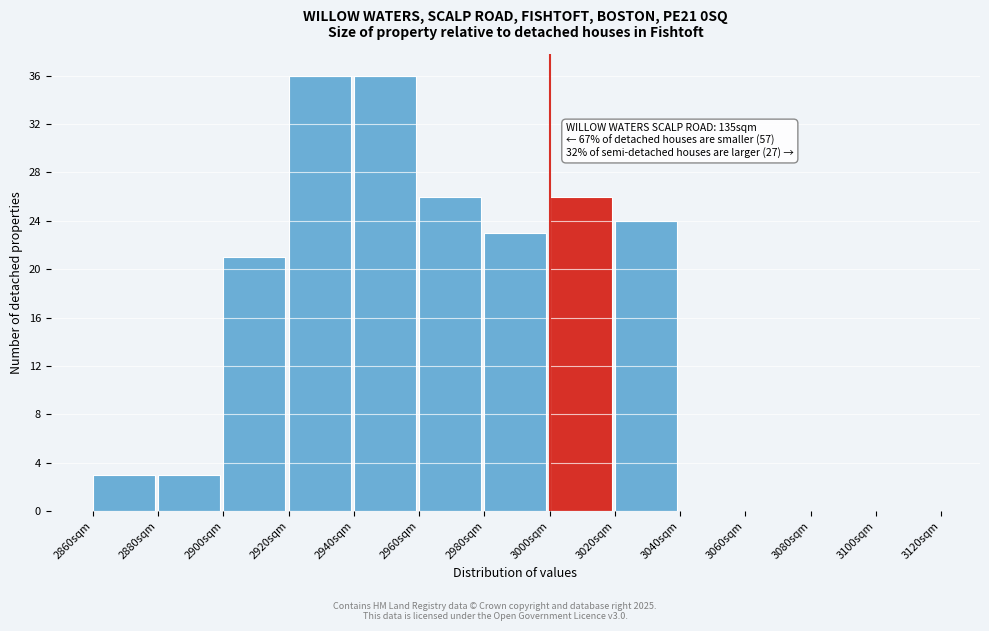

Reading right to left, what are all the values shown in this chart?

3100sqm=0	3080sqm=0	3060sqm=0	3040sqm=0	3020sqm=24	3000sqm=26	2980sqm=23	2960sqm=26	2940sqm=36	2920sqm=36	2900sqm=21	2880sqm=3	2860sqm=3